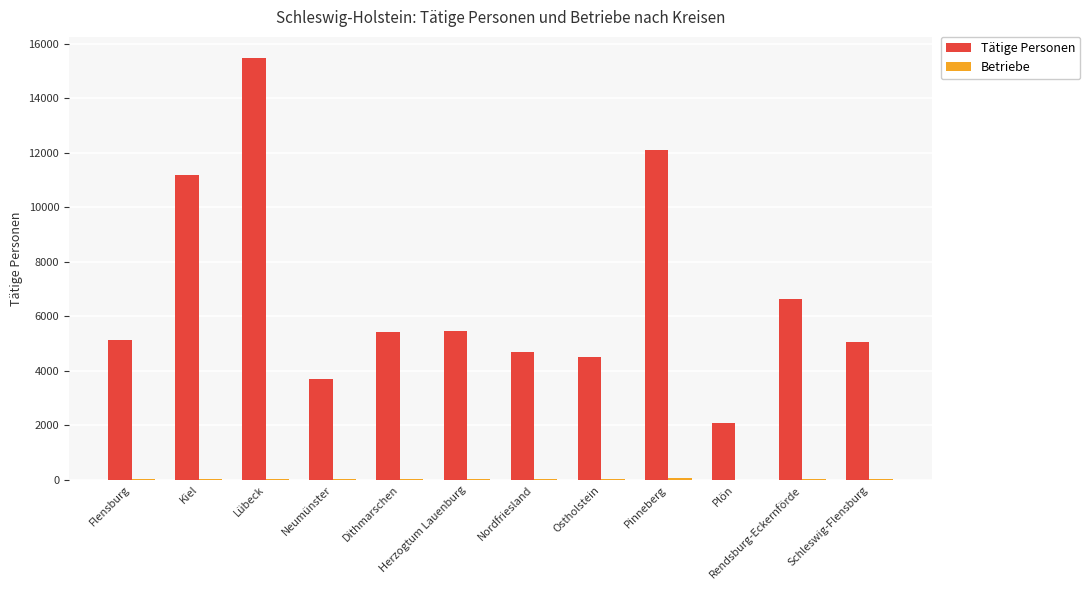

What is the maximum value for Tätige Personen?

15487